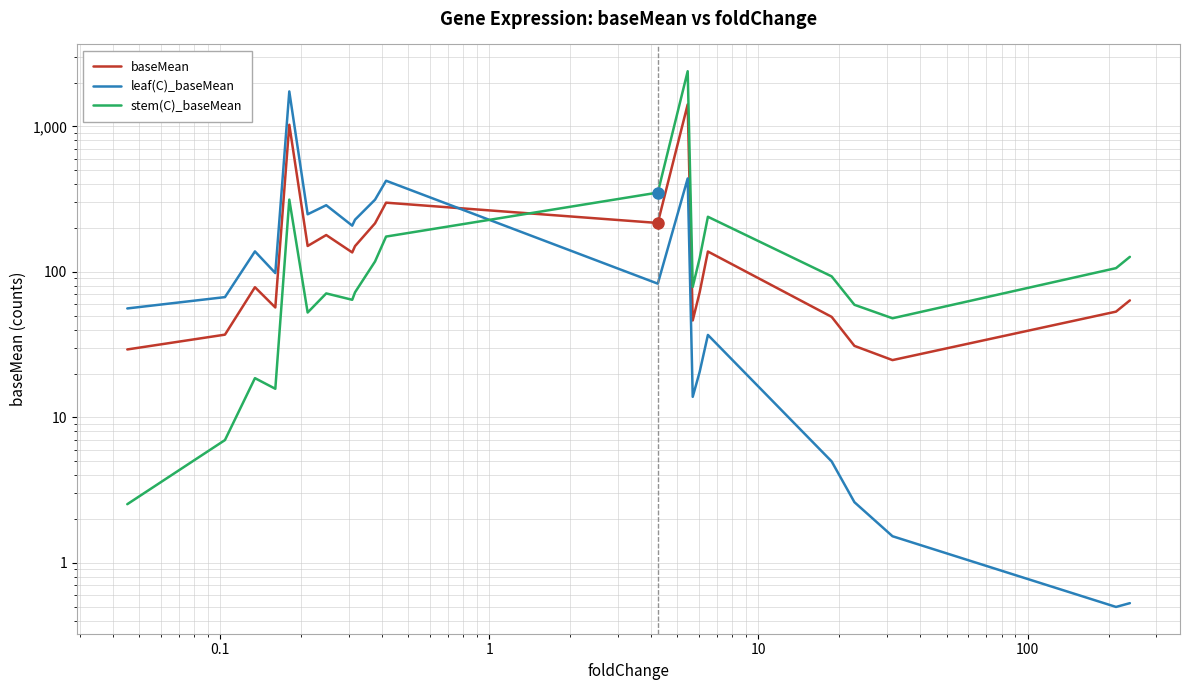

The value of leaf(C)_baseMean at 14 is 36.1. True or false?

False